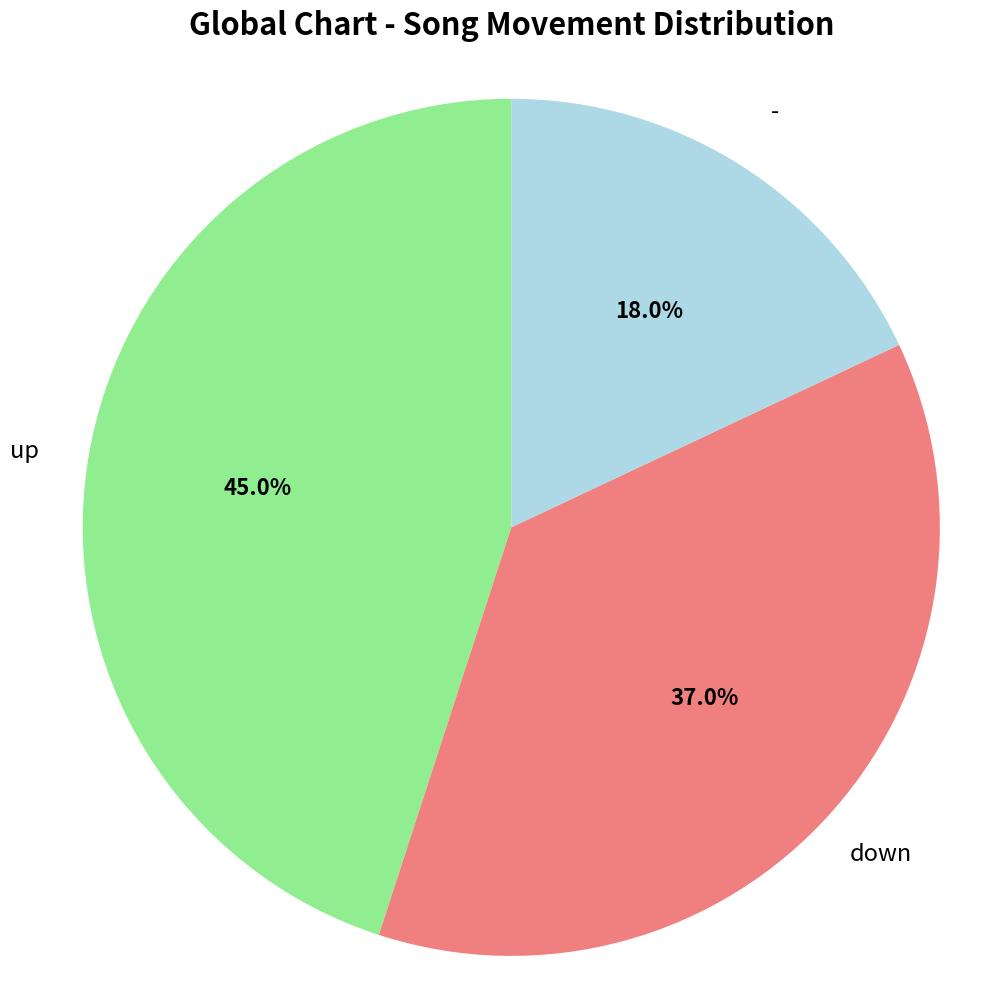

Does any single category account for the majority?

No